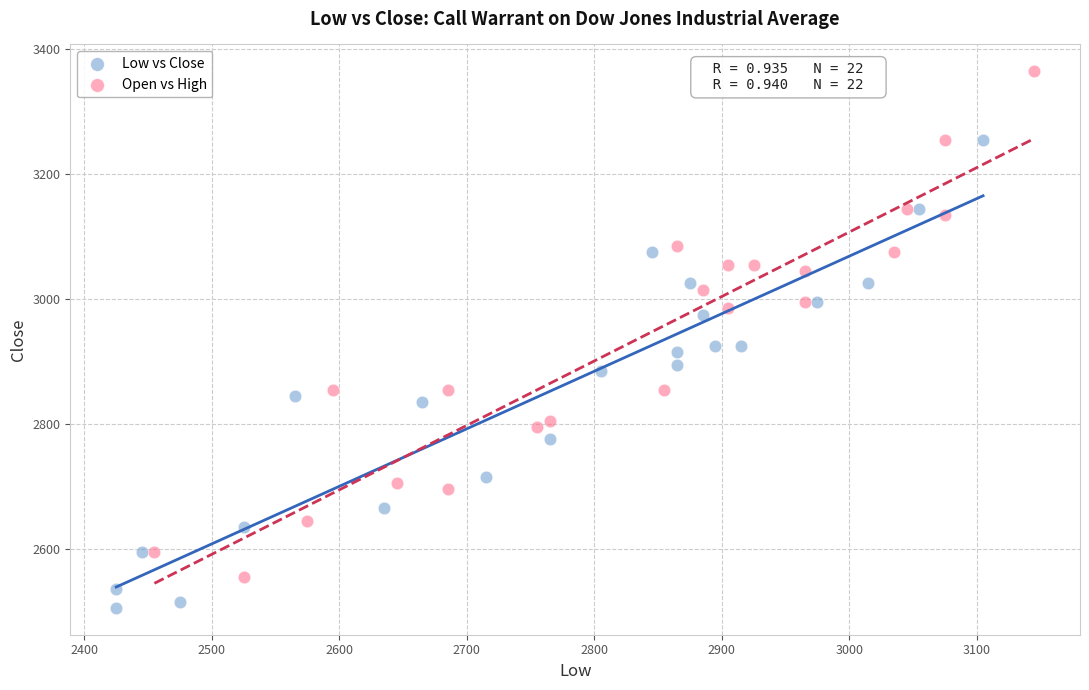

Which series has the widest spread of Y values?

Open vs High